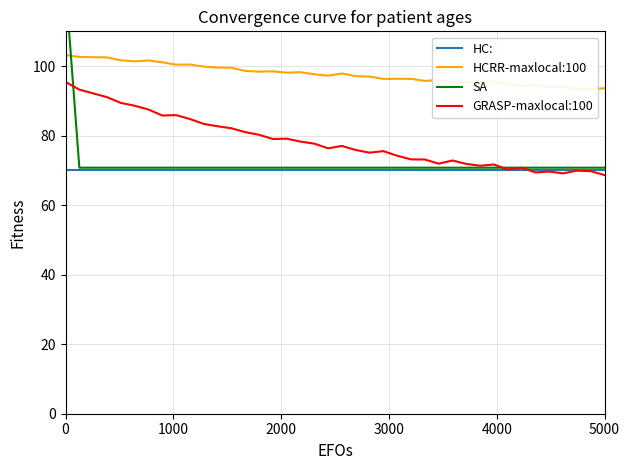

The value of GRASP-maxlocal:100 at 0 is 95.4. True or false?

True